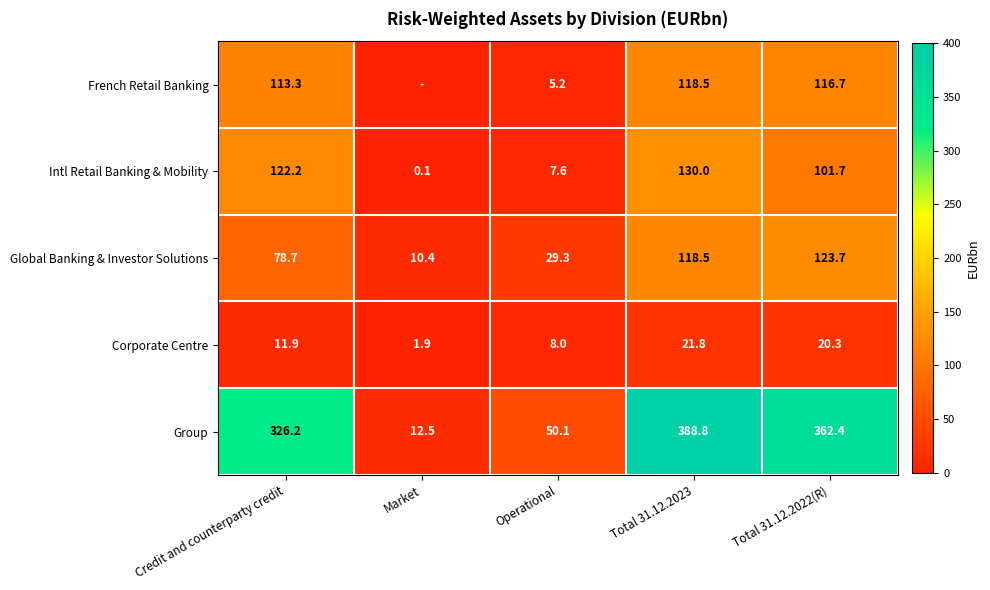

What is the spread (max minus min) of values at Total 31.12.2022(R)?

342.1